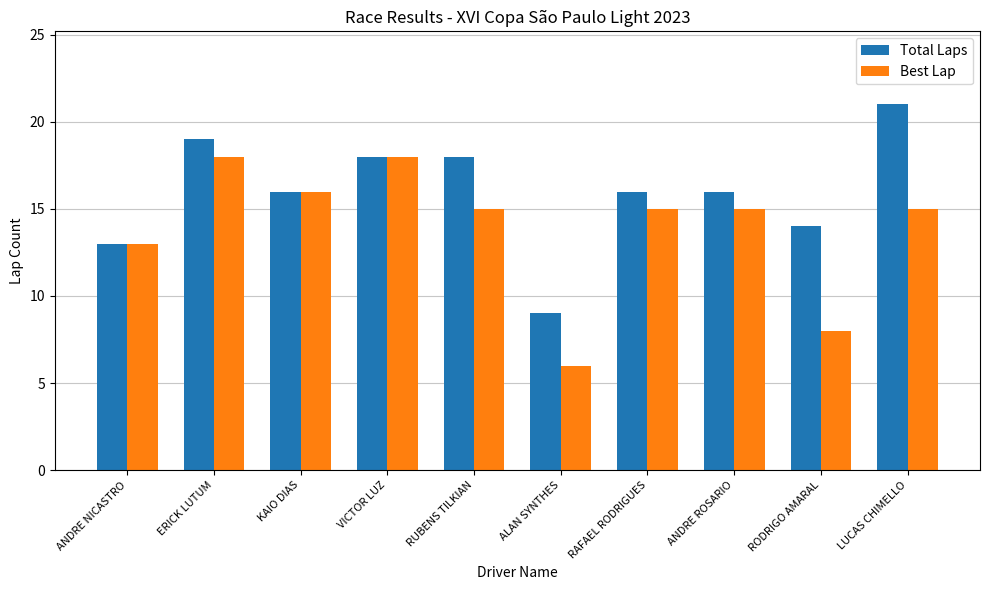

Where is Best Lap nearest to the value 12?

ANDRE NICASTRO